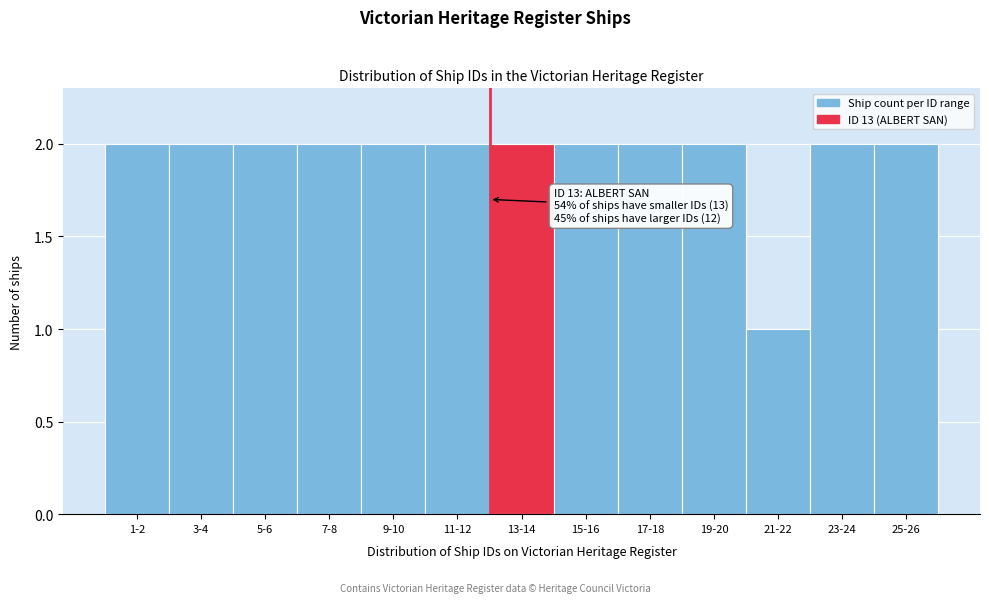

Reading right to left, list all the values displayed in this chart.

25-26=2	23-24=2	21-22=1	19-20=2	17-18=2	15-16=2	13-14=2	11-12=2	9-10=2	7-8=2	5-6=2	3-4=2	1-2=2